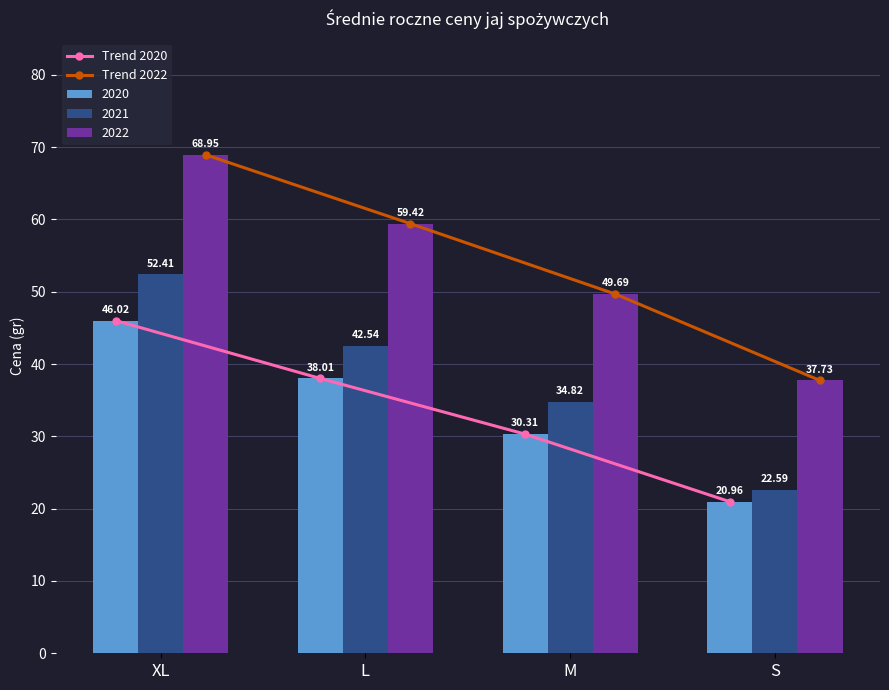

Rank the categories by 2022 value from highest to lowest.

XL, L, M, S